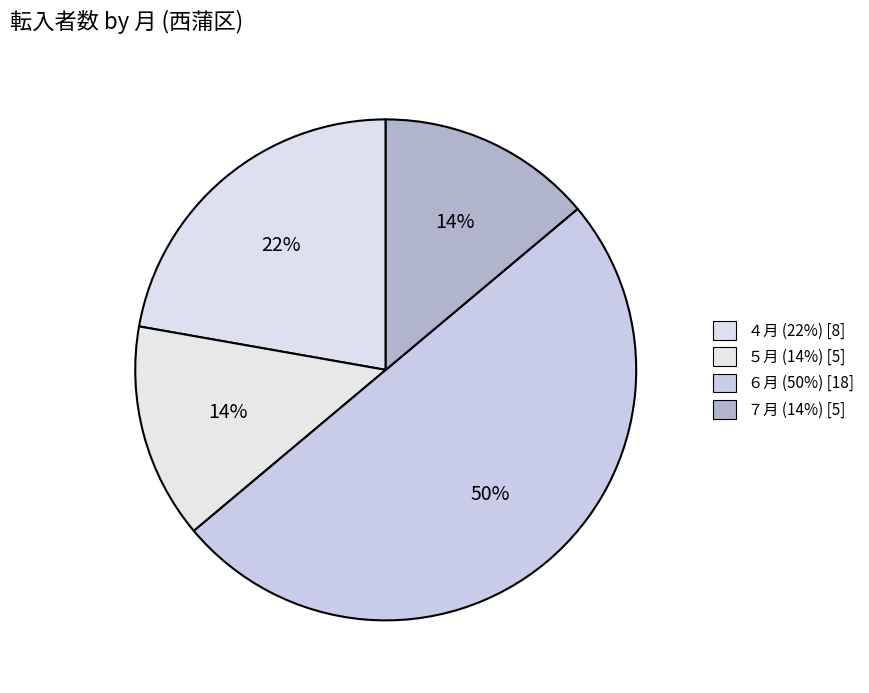

To the nearest percent, what is the combined percentage of ６月 and ７月?

64%